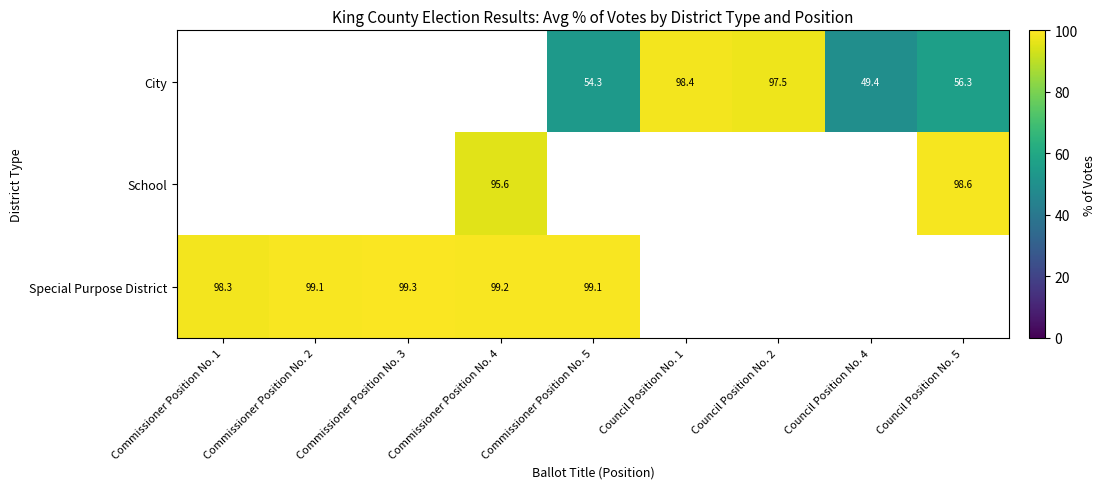

The School series shows 95.6 at Commissioner Position No. 4. True or false?

True